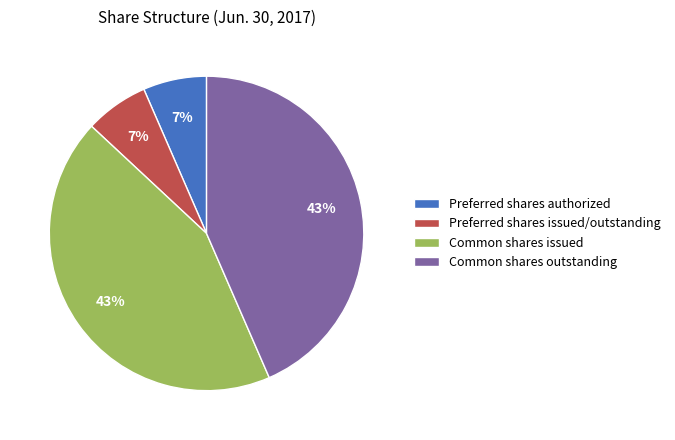

To the nearest percent, what portion does Common shares outstanding represent?

43%